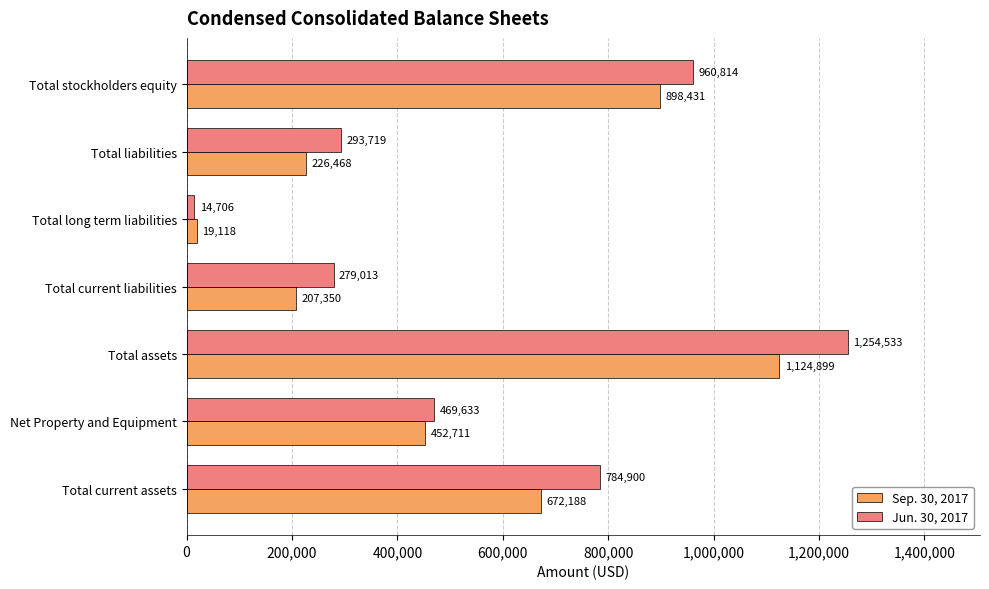

At how many categories does at least one series exceed 463330?

4